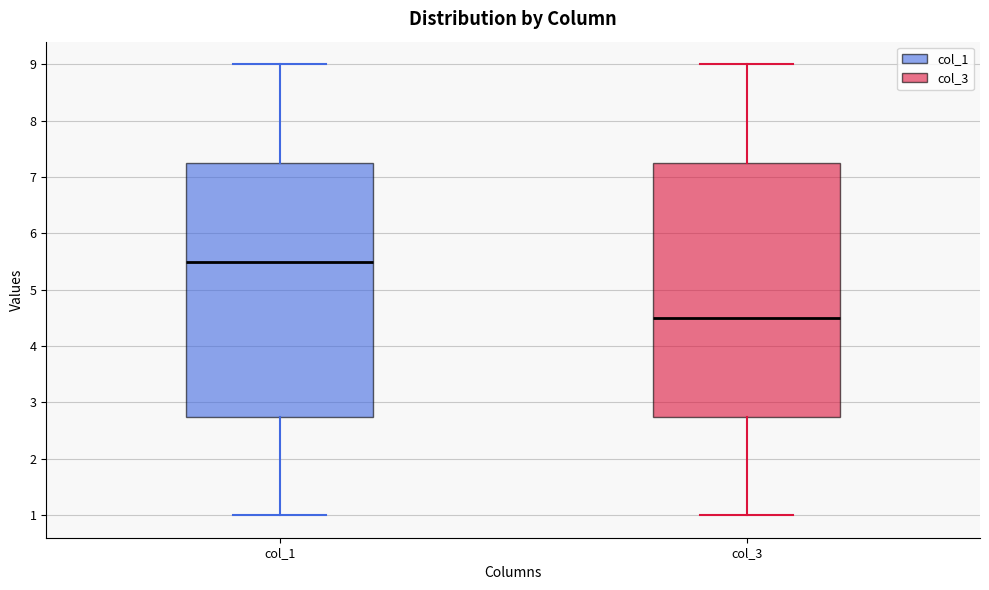

Reading left to right, transcribe this box plot: for each box, give where its median line is, the range the box spans, and where its two whiskers end, as read against the y-axis. The values are not printed on the chart, so give them approximately, as read against the axis.

col_1: median 5.5, box 2.8 to 7.3, whiskers 1.0 to 9.0
col_3: median 4.5, box 2.8 to 7.3, whiskers 1.0 to 9.0